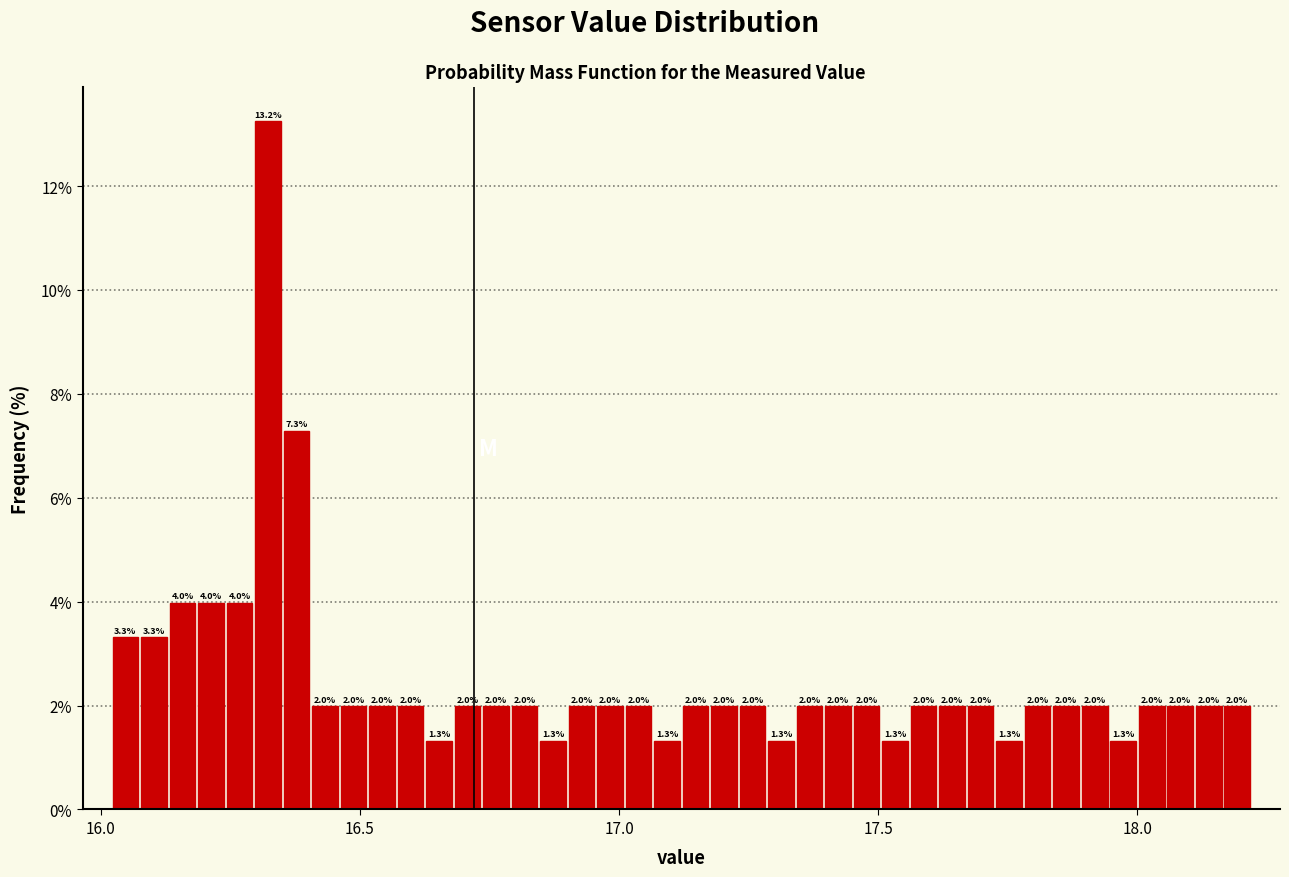

Around what value on the x-axis is the tallest bar? Give the approximate position of its centre, as read against the axis.

16.30